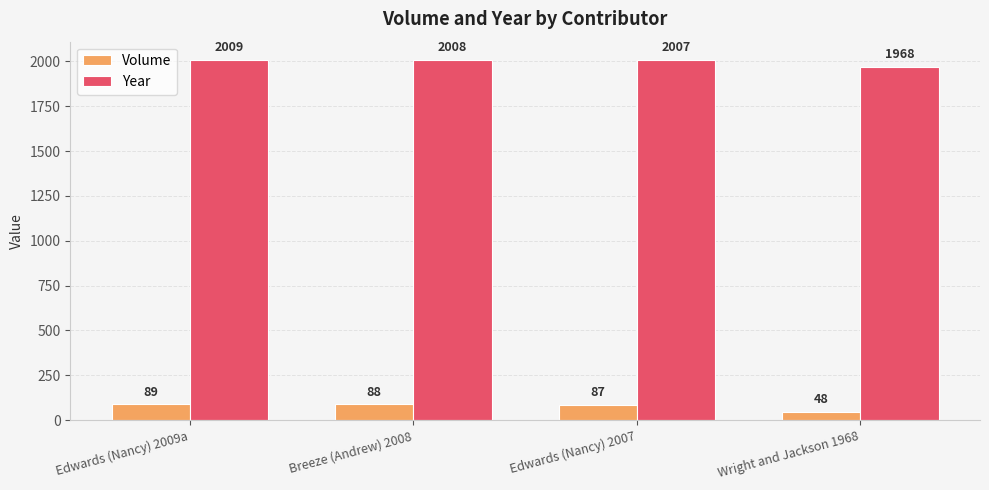

What is the highest value of the Year series?

2009